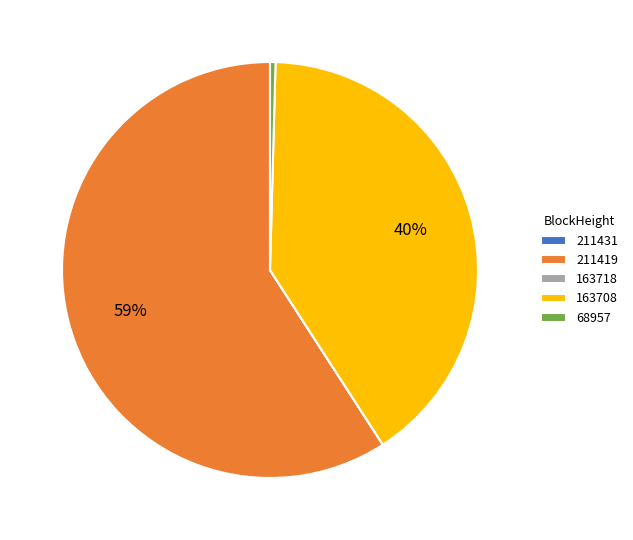

To the nearest percent, what is the average slice percentage?

20%